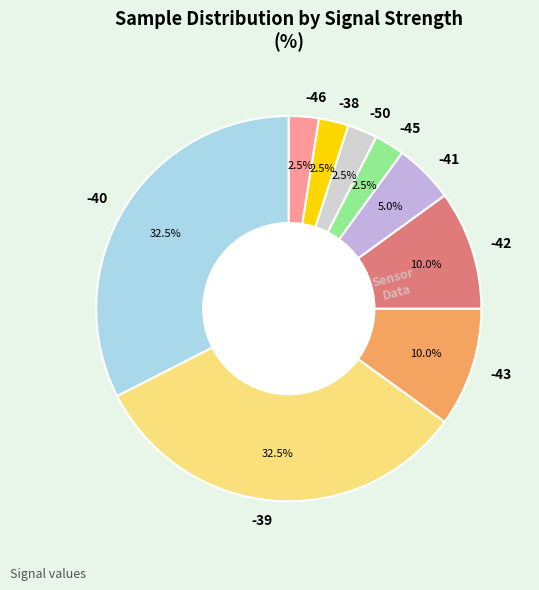

Is -43 the majority of the pie?

No